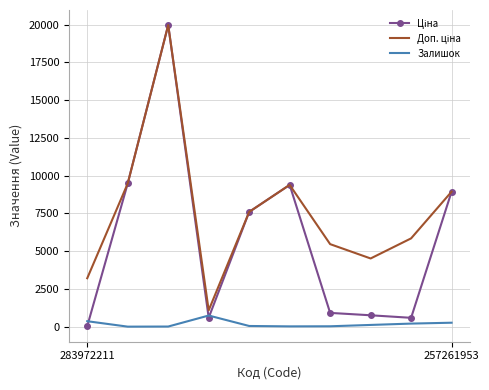

What is the greatest value displayed?

19964.2